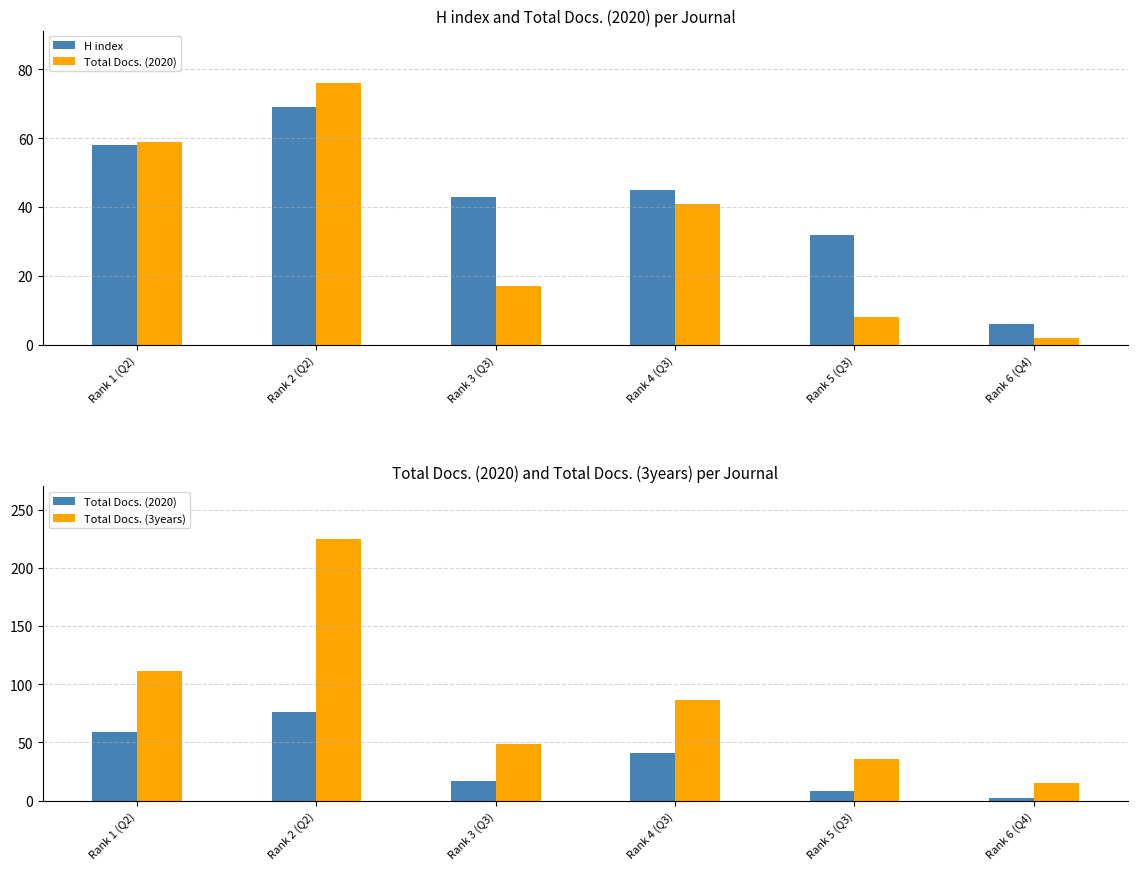

Is it true that Total Docs. (3years) equals 12 at Rank 3 (Q3)?

False